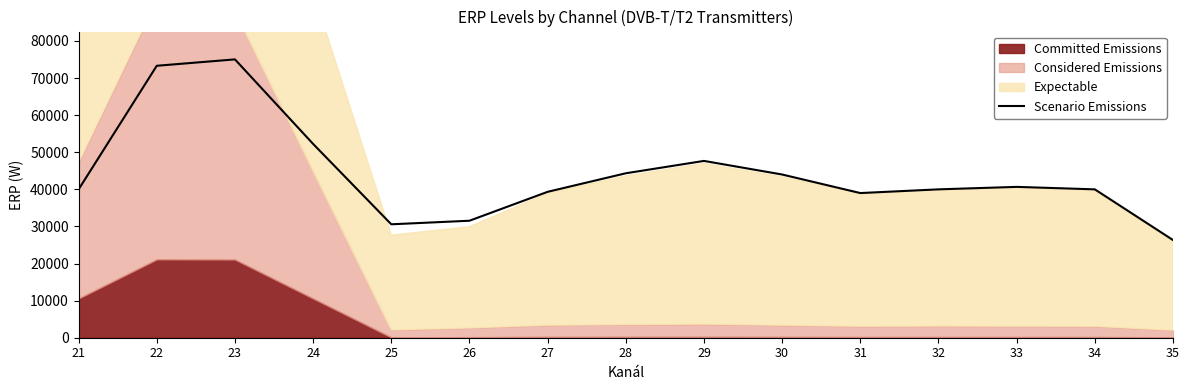

Which has a higher value, 30 or 31?

30